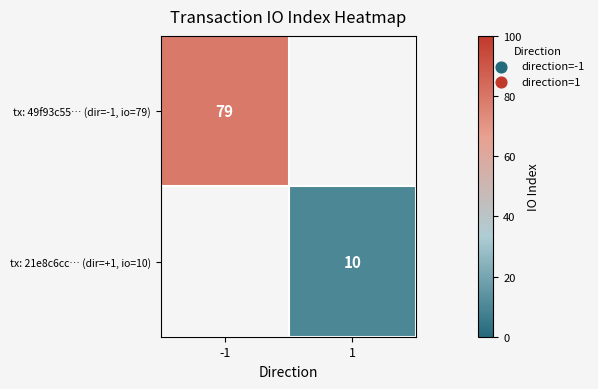

True or false: tx: 49f93c55… (dir=-1, io=79) has a value of 79 at -1.

True